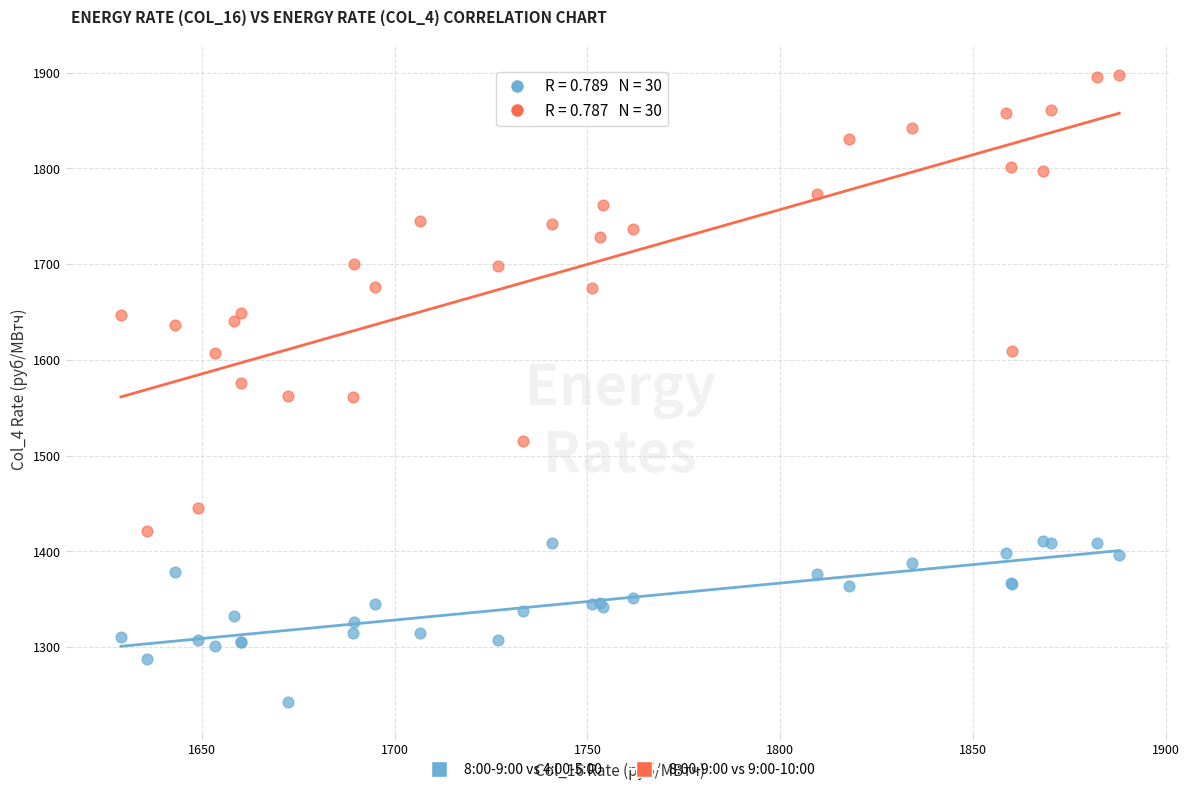

Which series has the widest spread of Y values?

8:00-9:00 vs 9:00-10:00